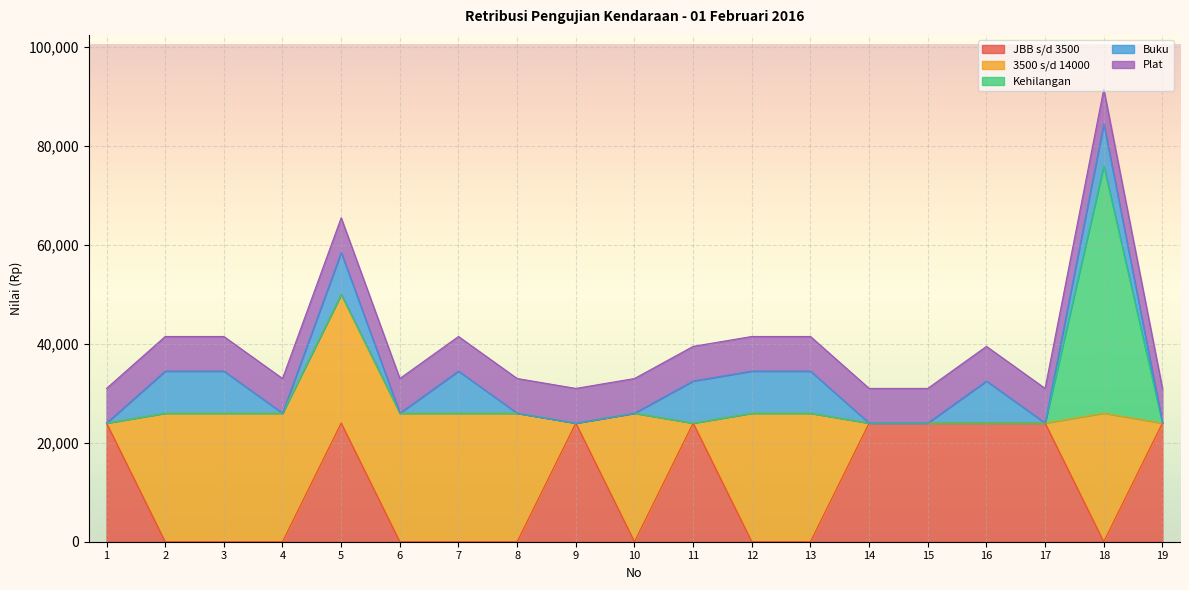

At which category does JBB s/d 3500 reach its first local valley?

10